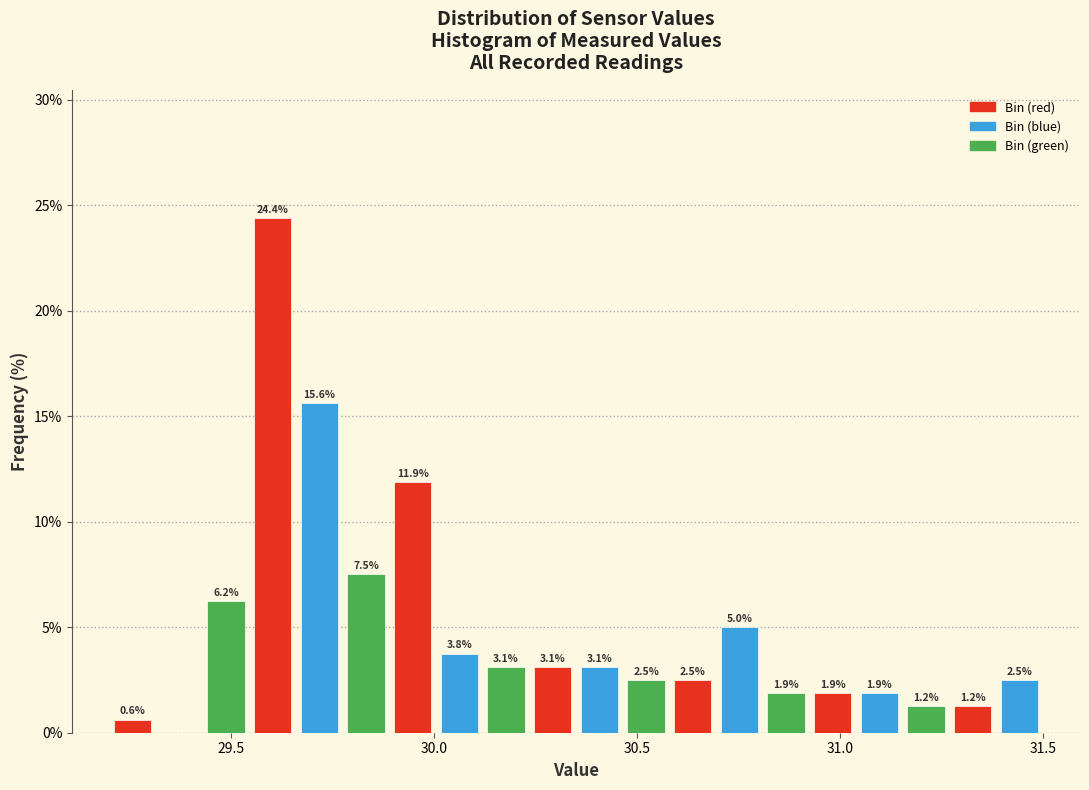

Around what value on the x-axis is the tallest bar? Give the approximate position of its centre, as read against the axis.

29.60